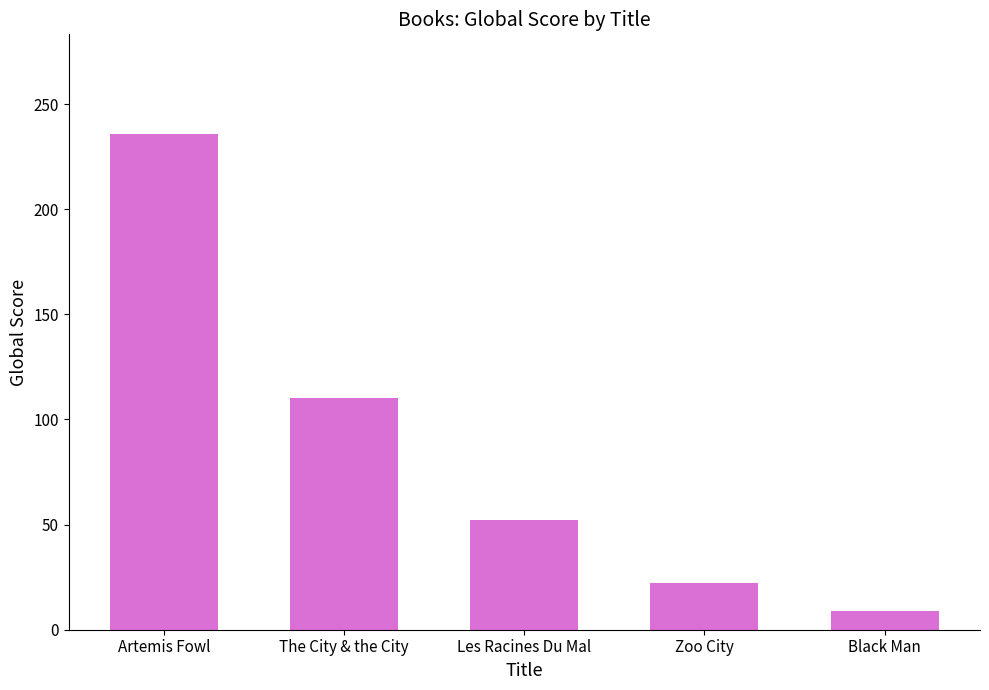

Reading left to right, extract all data points from this chart.

Artemis Fowl=236	The City & the City=110	Les Racines Du Mal=52	Zoo City=22	Black Man=9